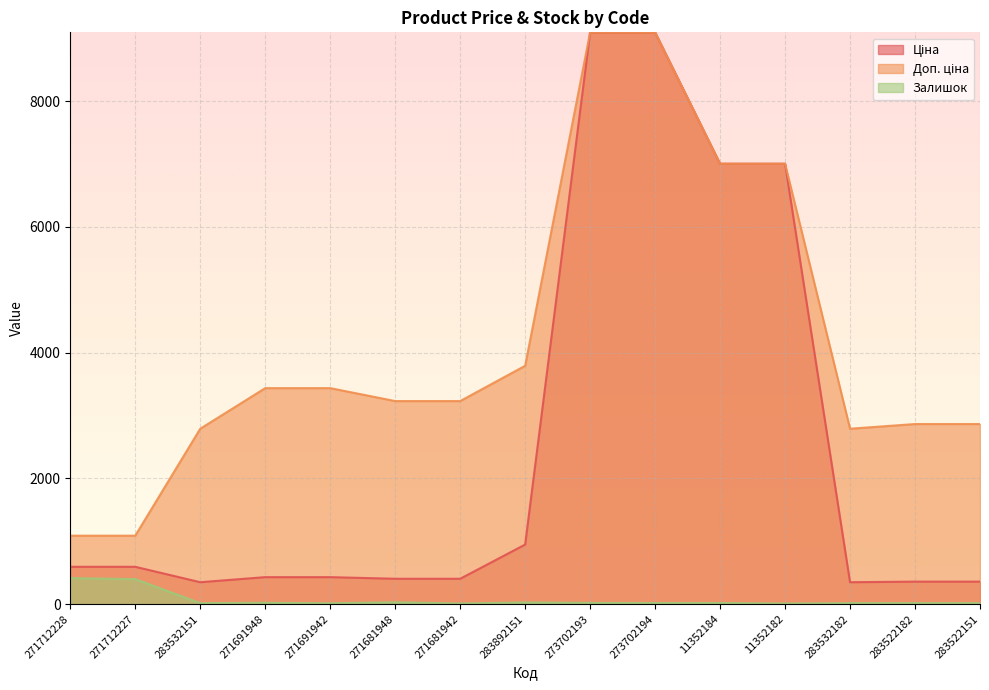

What is the difference between the maximum and minimum values in the Залишок series?

404.0